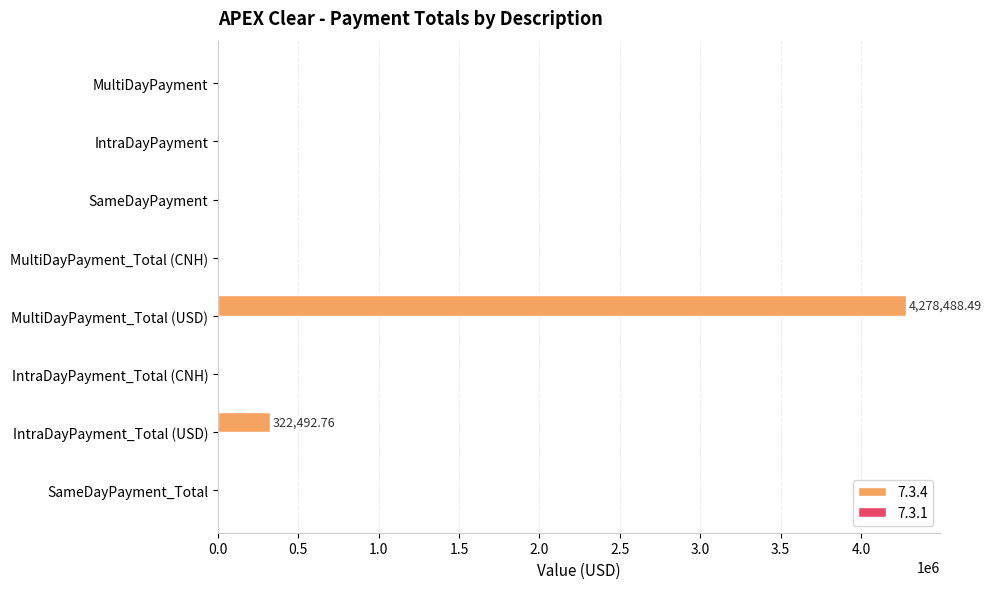

Which has a higher value, IntraDayPayment_Total (USD) or IntraDayPayment_Total (CNH)?

IntraDayPayment_Total (USD)